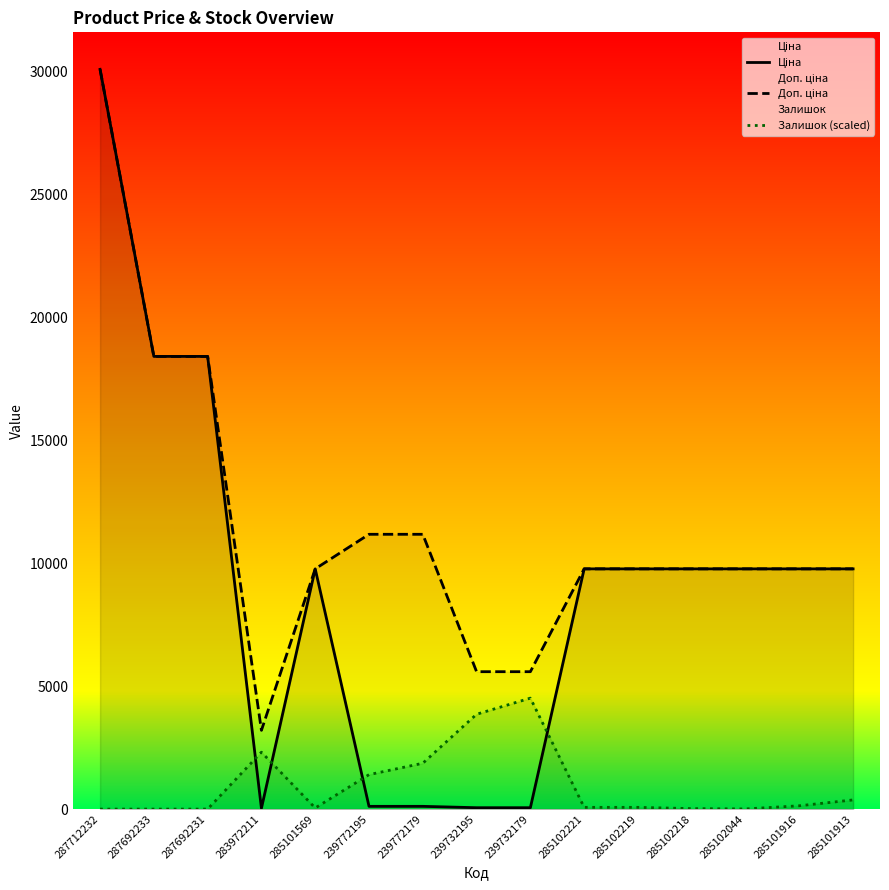

Reading left to right, list all the values displayed in this chart.

Ціна: 30102.8	18420.9	18420.9	32.0	9775.5	111.8	111.8	55.9	55.9	9775.5	9775.5	9775.5	9775.5	9775.5	9775.5
Доп. ціна: 30102.8	18420.9	18420.9	3205.0	9775.5	11182.0	11182.0	5591.0	5591.0	9775.5	9775.5	9775.5	9775.5	9775.5	9775.5
Залишок (scaled): 0.0	0.0	0.0	2315.6	45.0	1402.2	1865.3	3859.3	4515.4	70.8	70.8	19.3	6.4	135.1	373.1